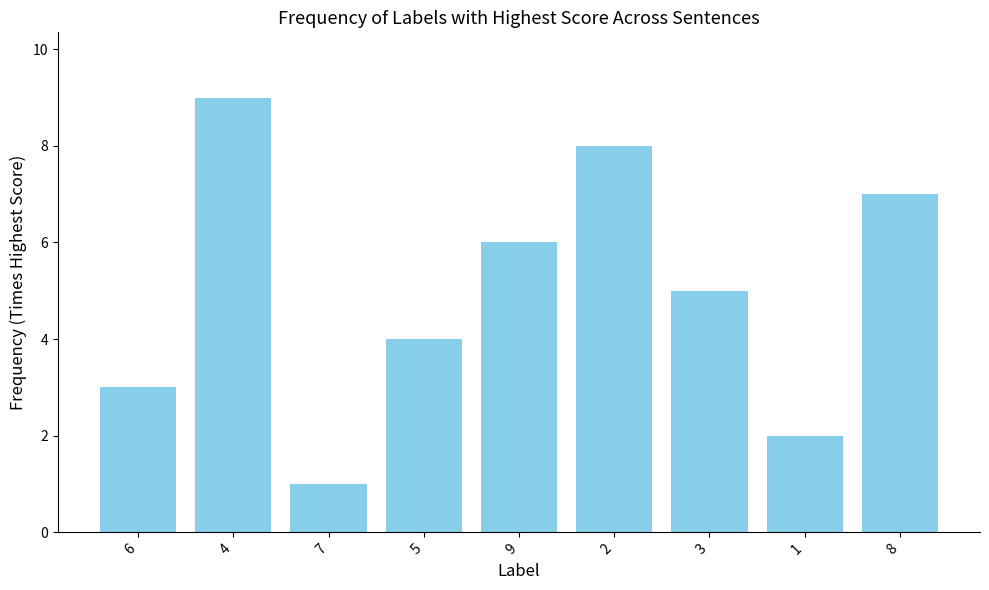

What position from the left is 5?

4